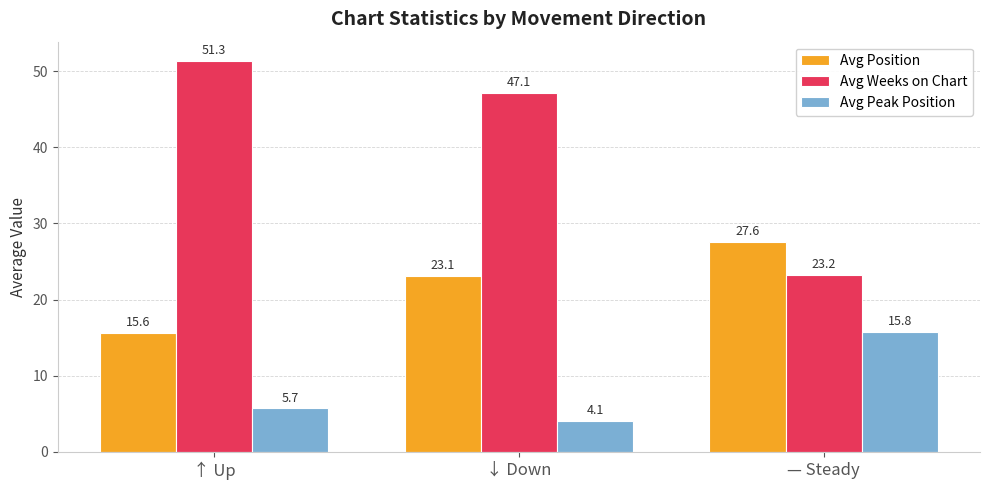

Is the value of Avg Peak Position at ↑ Up greater than the value of Avg Position at ↓ Down?

No